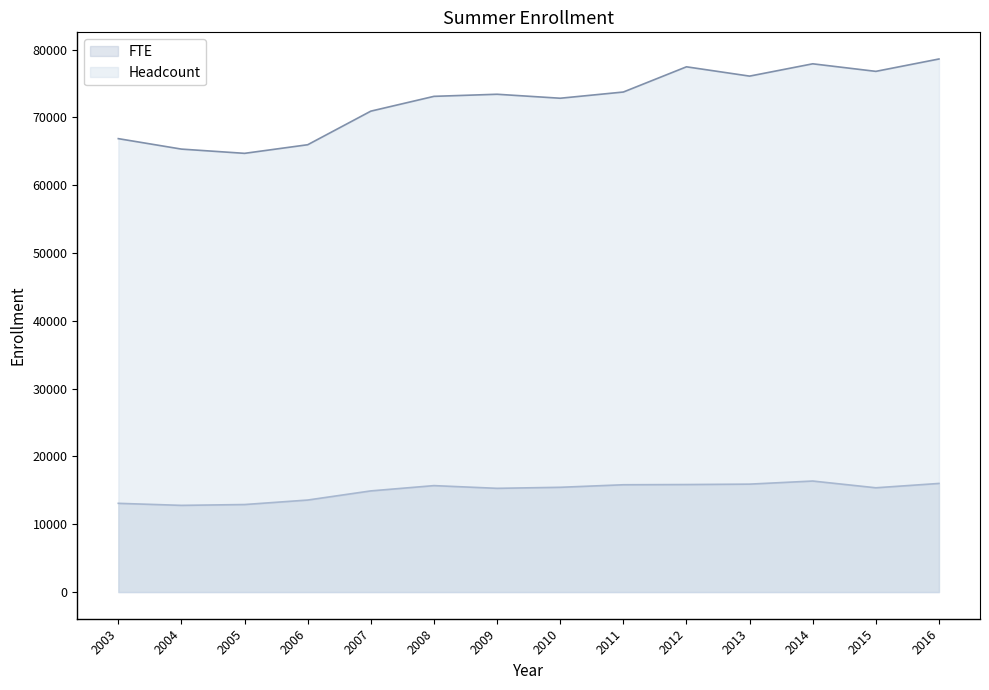

Rank the series by their average value, from highest to lowest.

Headcount, FTE